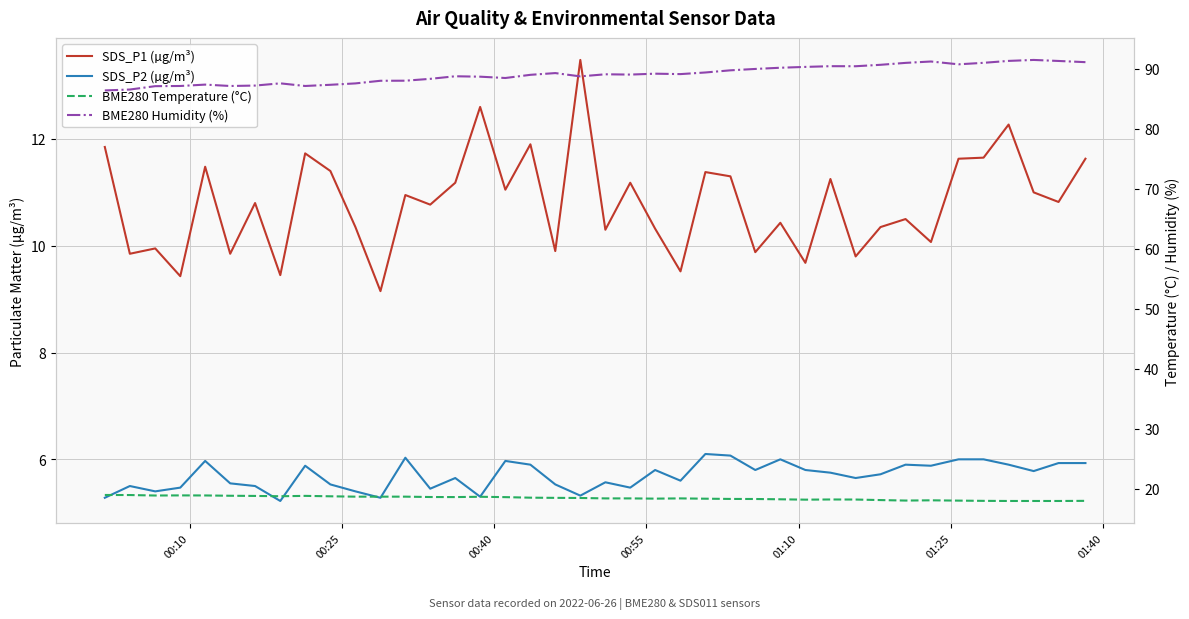

Reading left to right, list all the values displayed in this chart.

SDS_P1 (µg/m³): 11.8	9.8	9.9	9.4	11.5	9.8	10.8	9.4	11.7	11.4	10.3	9.2	10.9	10.8	11.2	12.6	11.1	11.9	9.9	13.5	10.3	11.2	10.3	9.5	11.4	11.3	9.9	10.4	9.7	11.2	9.8	10.3	10.5	10.1	11.6	11.7	12.3	11.0	10.8	11.6
SDS_P2 (µg/m³): 5.3	5.5	5.4	5.5	6.0	5.5	5.5	5.2	5.9	5.5	5.4	5.3	6.0	5.5	5.7	5.3	6.0	5.9	5.5	5.3	5.6	5.5	5.8	5.6	6.1	6.1	5.8	6.0	5.8	5.8	5.7	5.7	5.9	5.9	6.0	6.0	5.9	5.8	5.9	5.9
BME280 Temperature (°C): 18.9	18.9	18.9	18.9	18.9	18.8	18.8	18.7	18.8	18.7	18.7	18.7	18.7	18.6	18.6	18.6	18.6	18.5	18.5	18.4	18.4	18.4	18.3	18.4	18.3	18.3	18.3	18.2	18.2	18.2	18.2	18.1	18.0	18.1	18.0	18.0	17.9	17.9	17.9	18.0
BME280 Humidity (%): 86.3	86.5	87.1	87.1	87.3	87.1	87.2	87.5	87.1	87.3	87.5	88.0	88.0	88.3	88.7	88.6	88.4	89.0	89.2	88.7	89.0	89.0	89.1	89.1	89.3	89.7	89.9	90.1	90.3	90.4	90.4	90.6	90.9	91.2	90.7	91.0	91.3	91.4	91.3	91.1